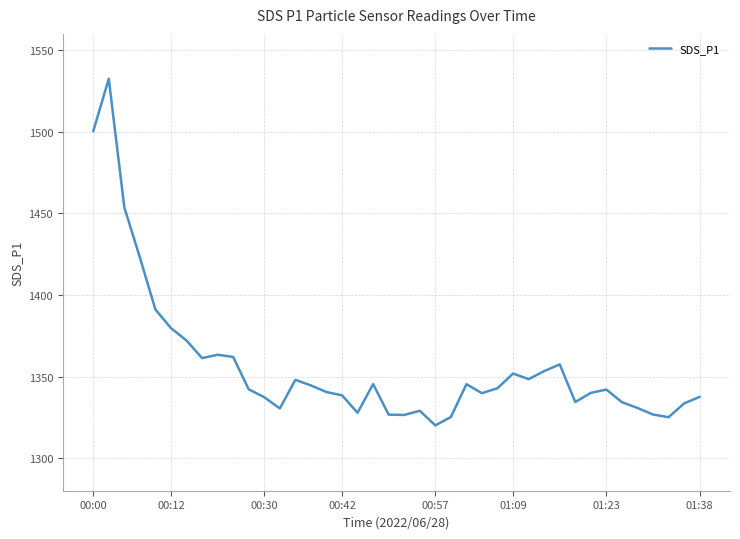

What is the difference between the maximum and minimum values?

212.4